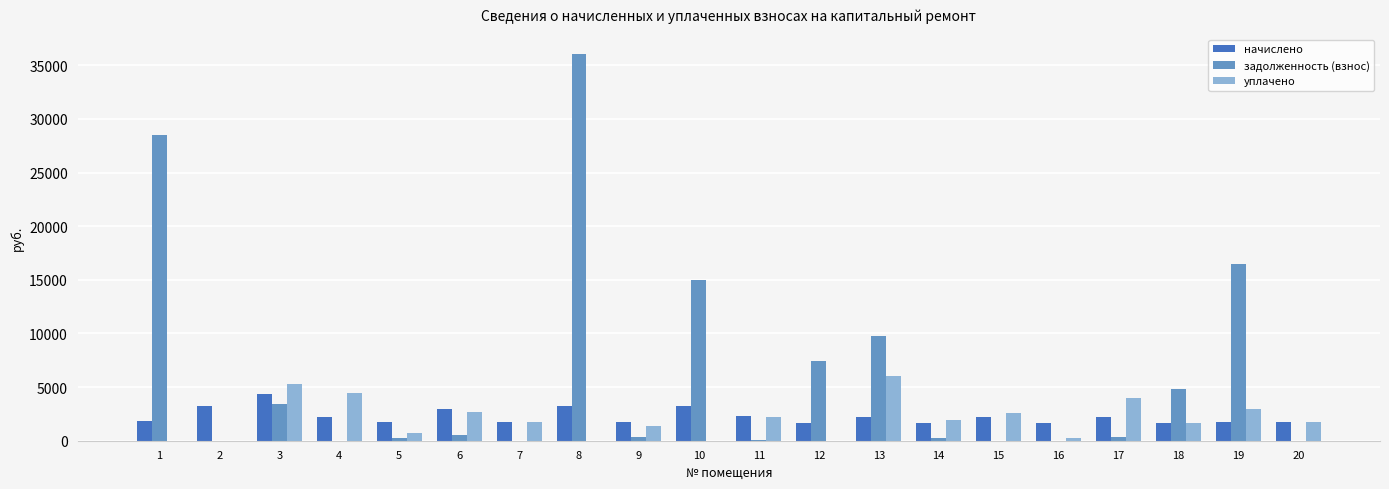

What is the total value across all series at 11?

4655.3